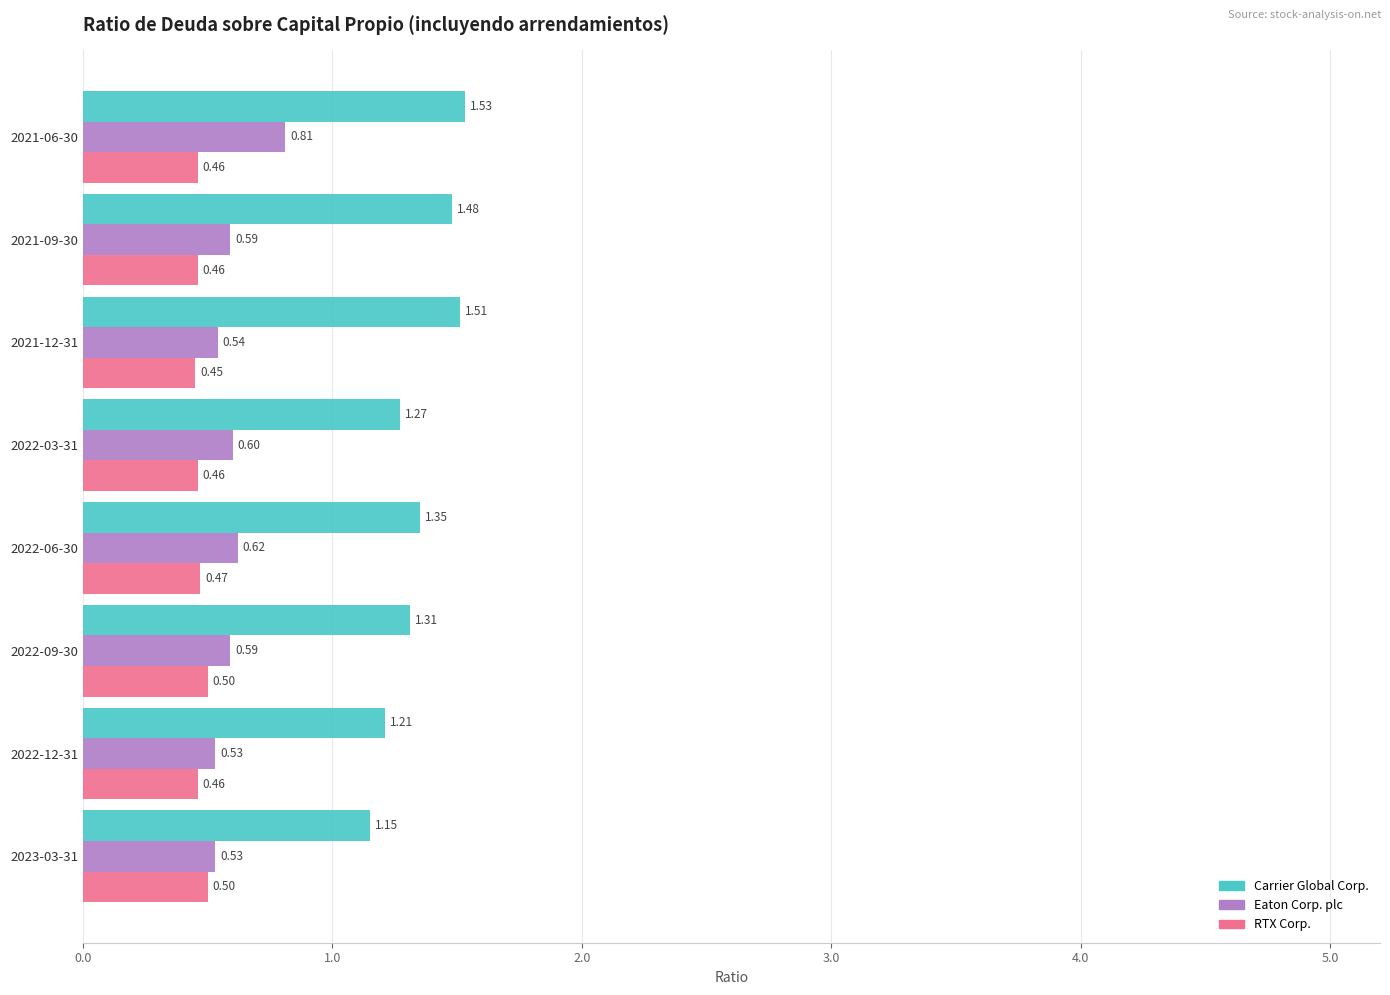

Rank the series by their maximum value, from highest to lowest.

Carrier Global Corp., Eaton Corp. plc, RTX Corp.